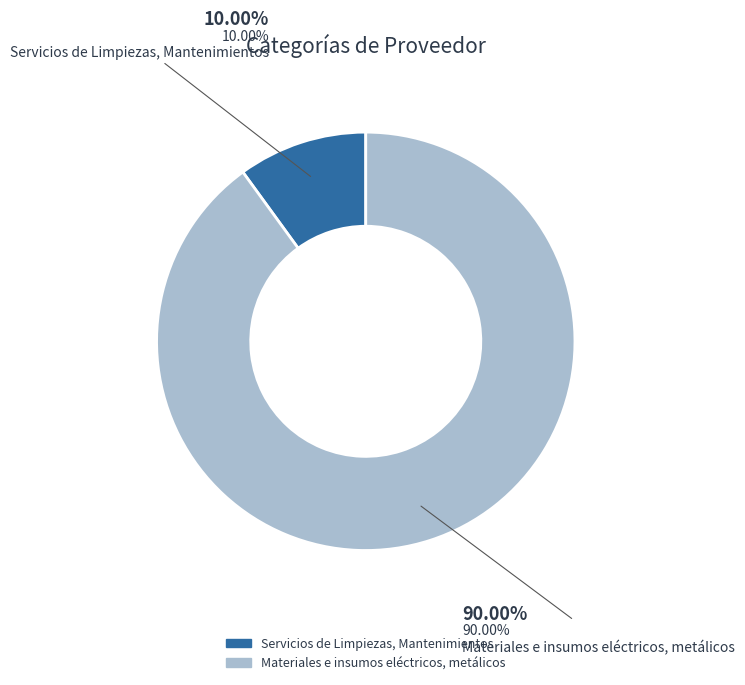

To the nearest percent, what portion does Materiales e insumos eléctricos, metálicos represent?

90%